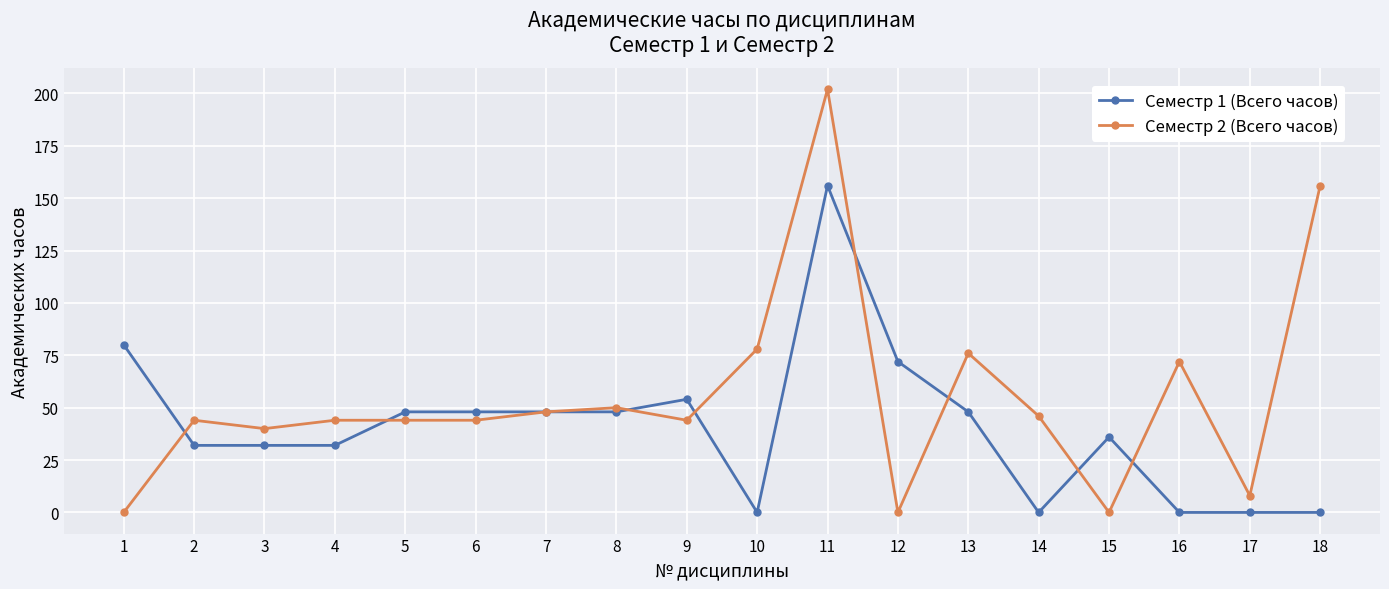

True or false: Семестр 2 (Всего часов) has a value of 89 at 8.

False